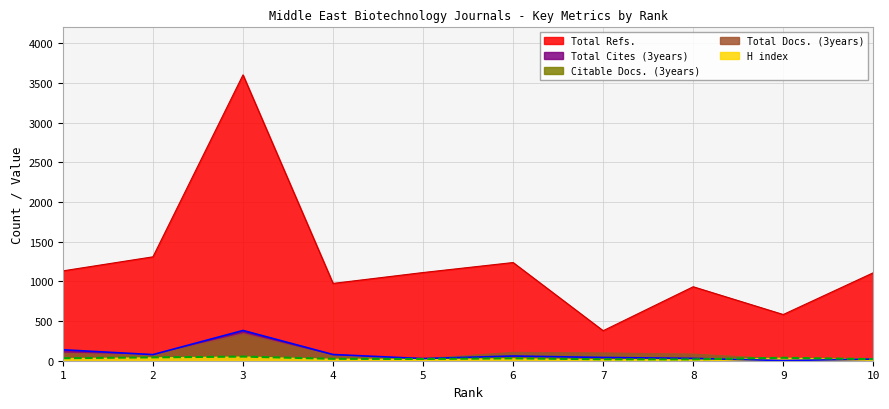

At which category does Total Refs. reach its first local valley?

4